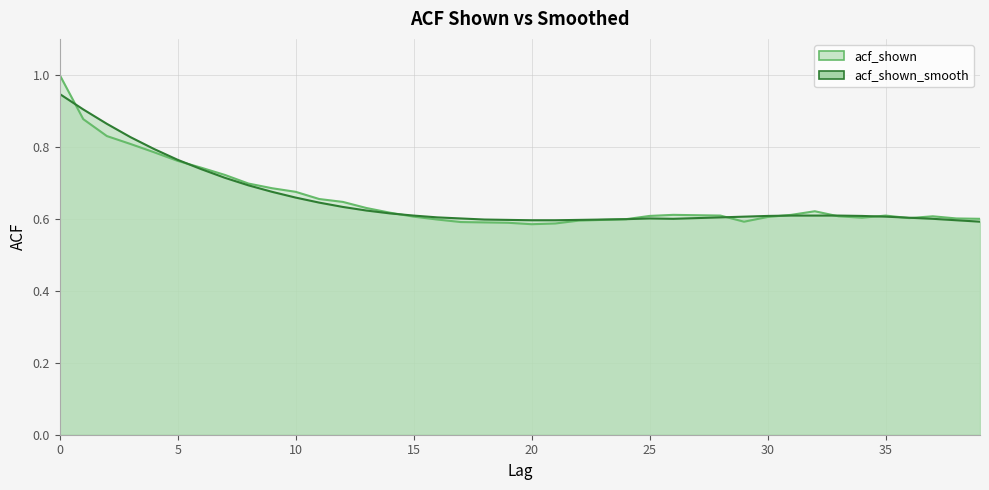

Does the chart have visible grid lines?

Yes